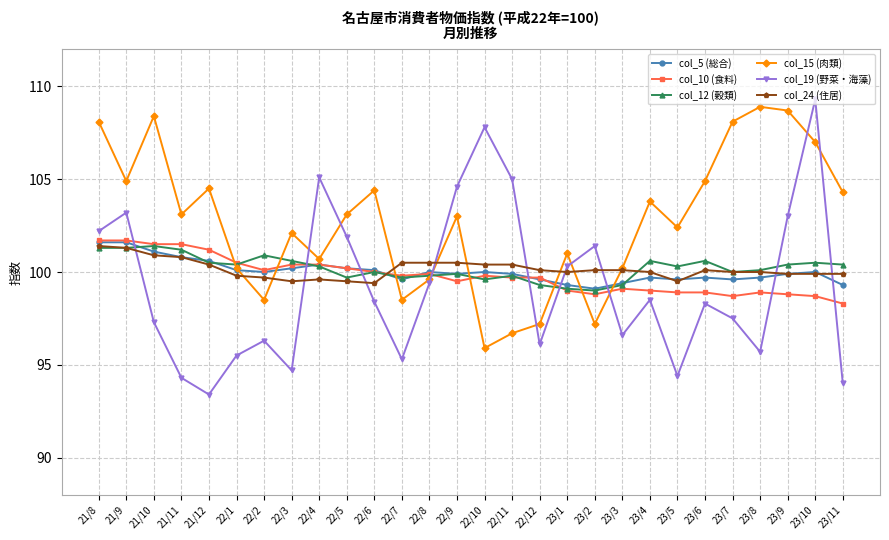

Where do col_24 (住居) and col_15 (肉類) first cross each other?

22/1 and 22/2